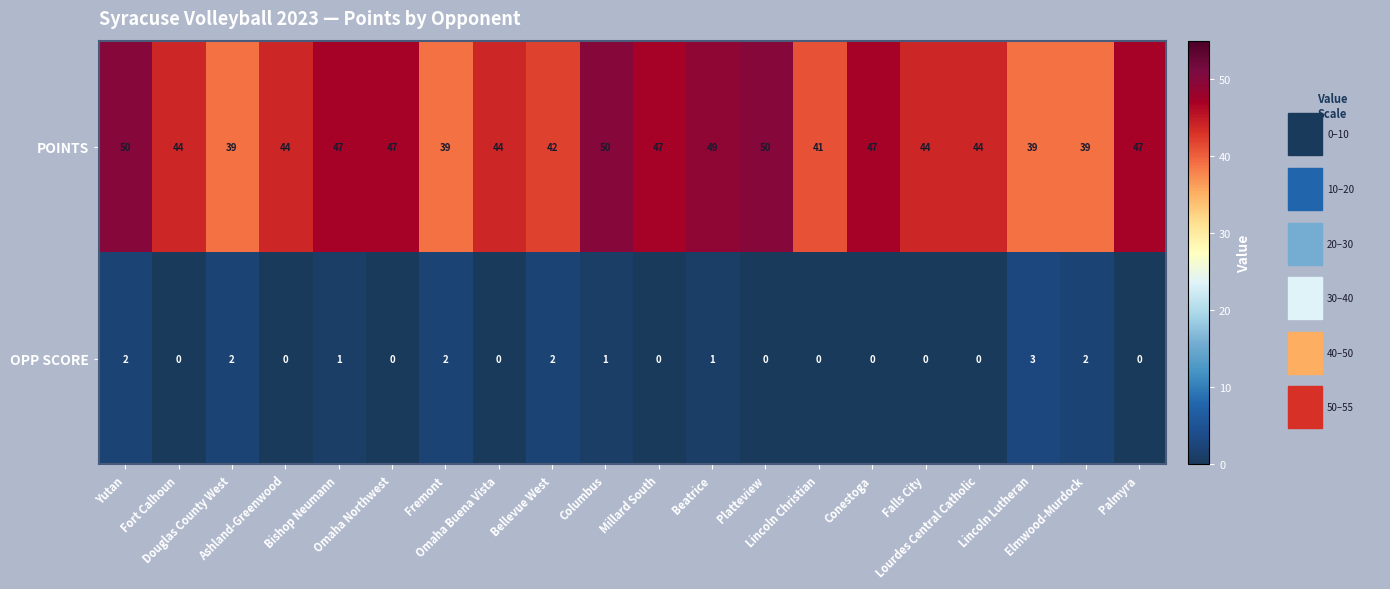

List the series in order of their peak value, lowest first.

OPP SCORE, POINTS